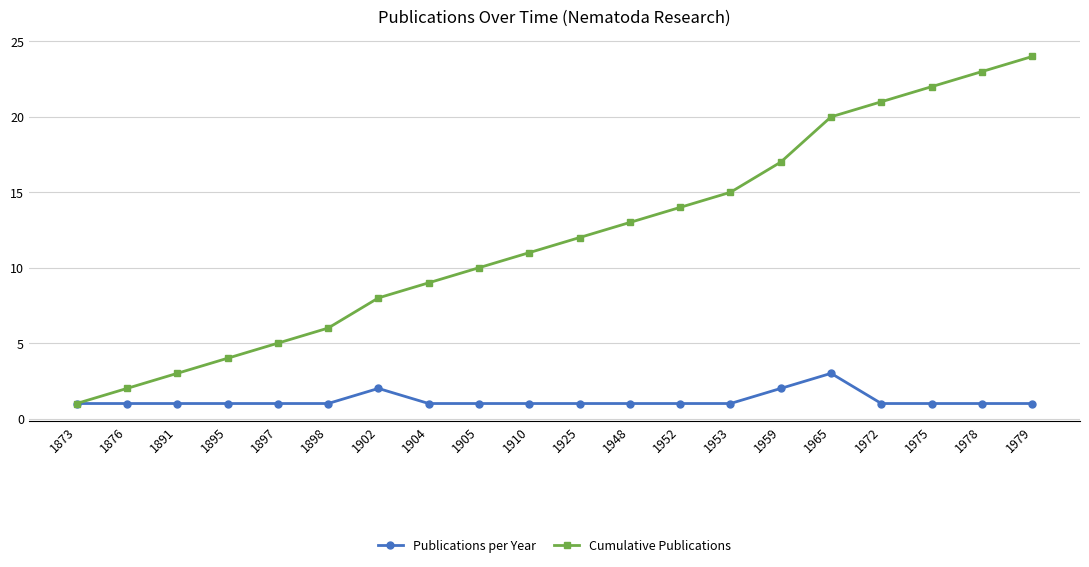

What is the value of the Publications per Year point at the 7th from the left?

2